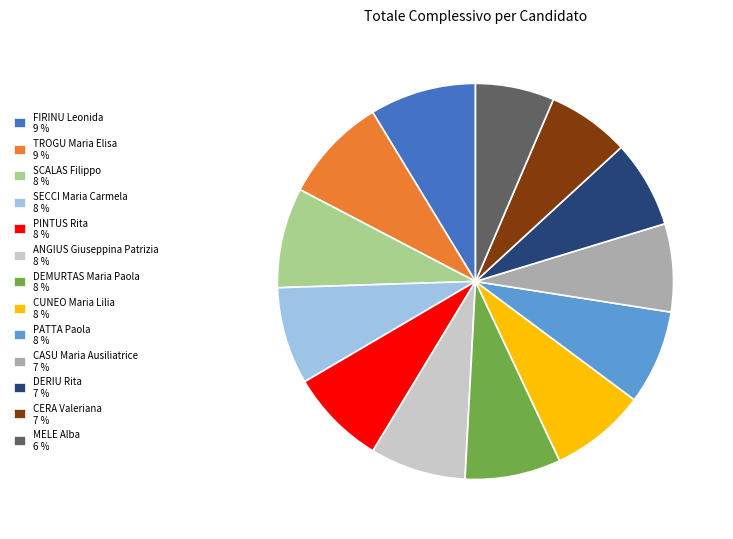

Do SCALAS Filippo and DEMURTAS Maria Paola together represent more than half of the pie?

No